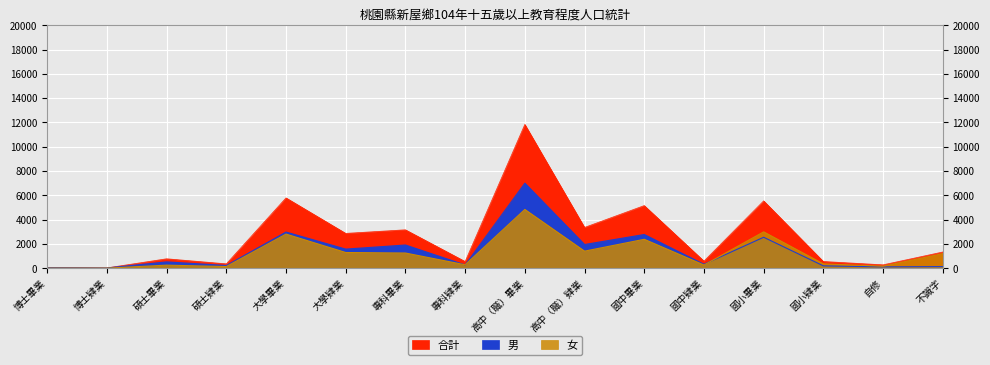

At which category does the chart reach its peak across all series?

高中（職）畢業